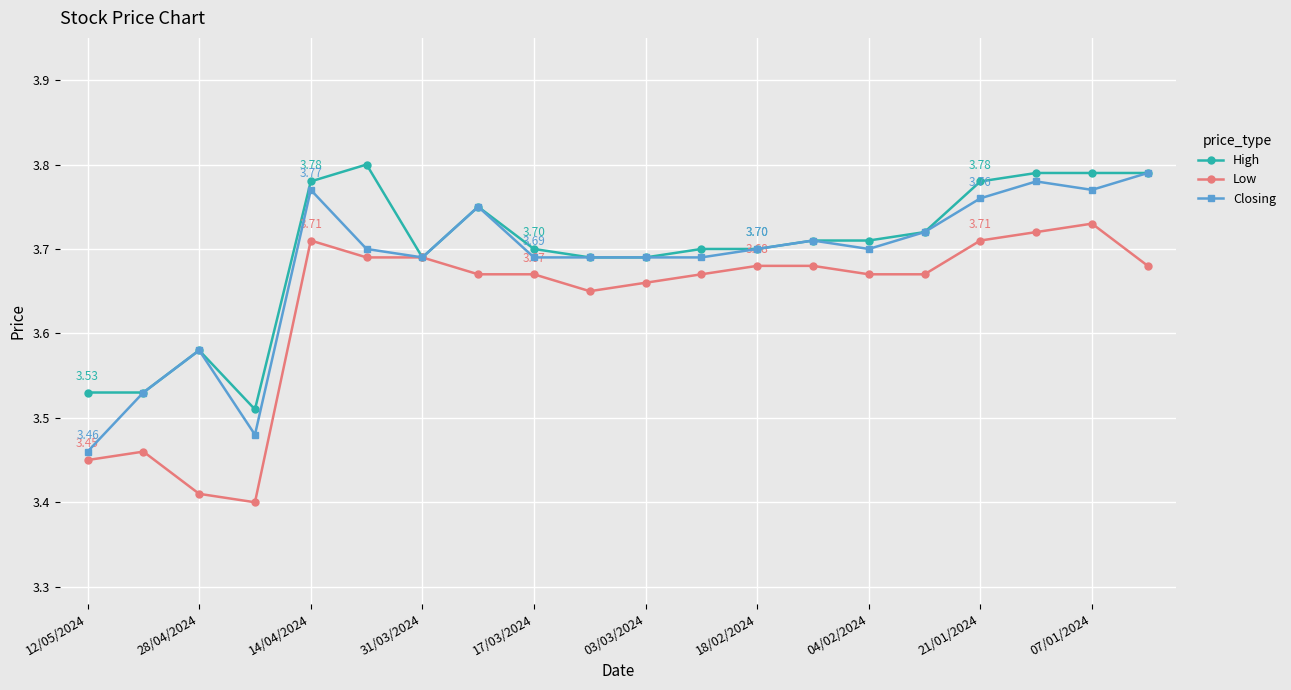

True or false: High has more than 1 interior local peaks.

True